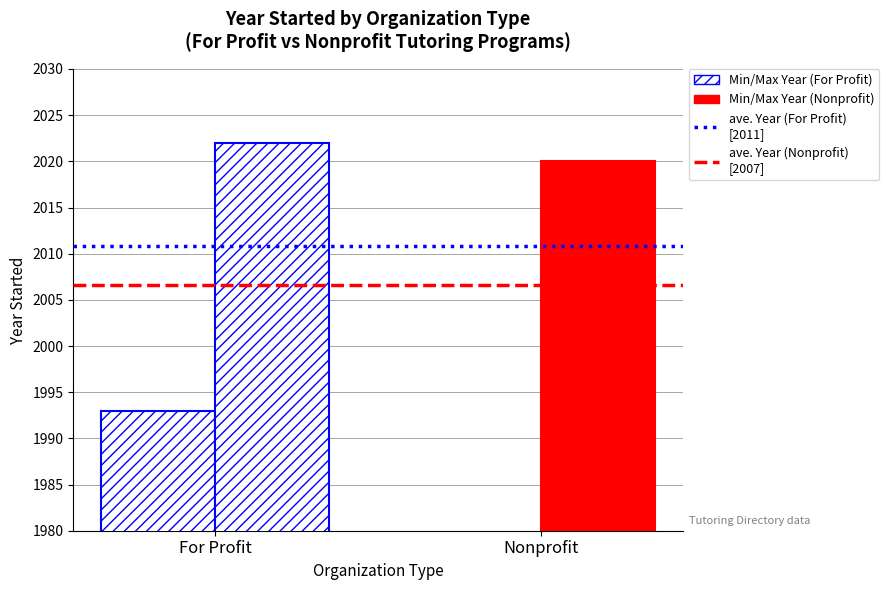

At which label is avg Year (Nonprofit) closest to 2006?

For Profit